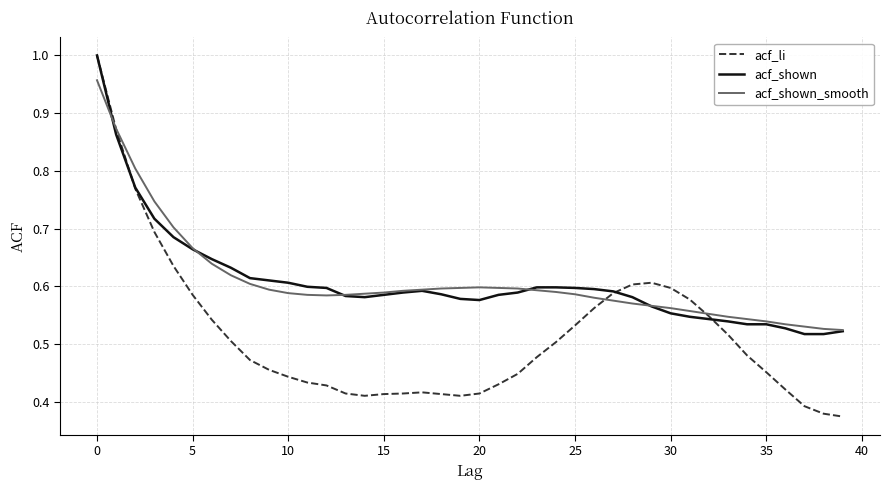

Which series has the widest spread of values?

acf_li